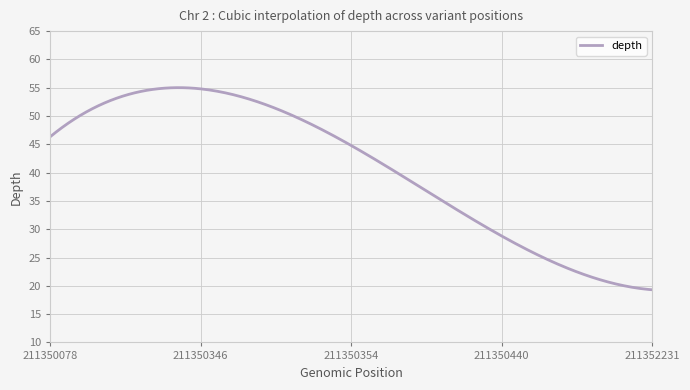

What is the smallest value displayed?

19.3